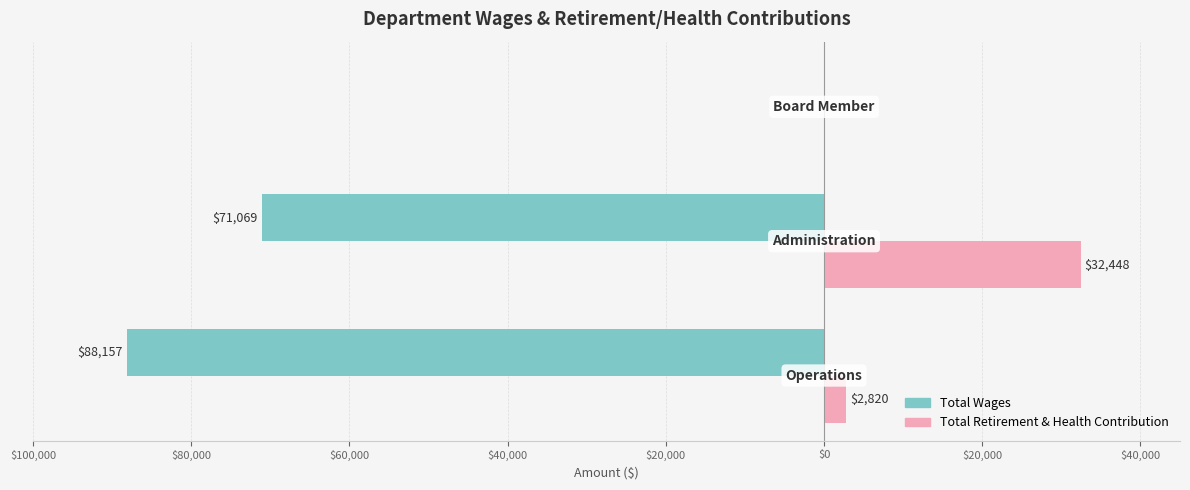

What are all the series names shown in the legend?

Total Wages, Total Retirement & Health Contribution